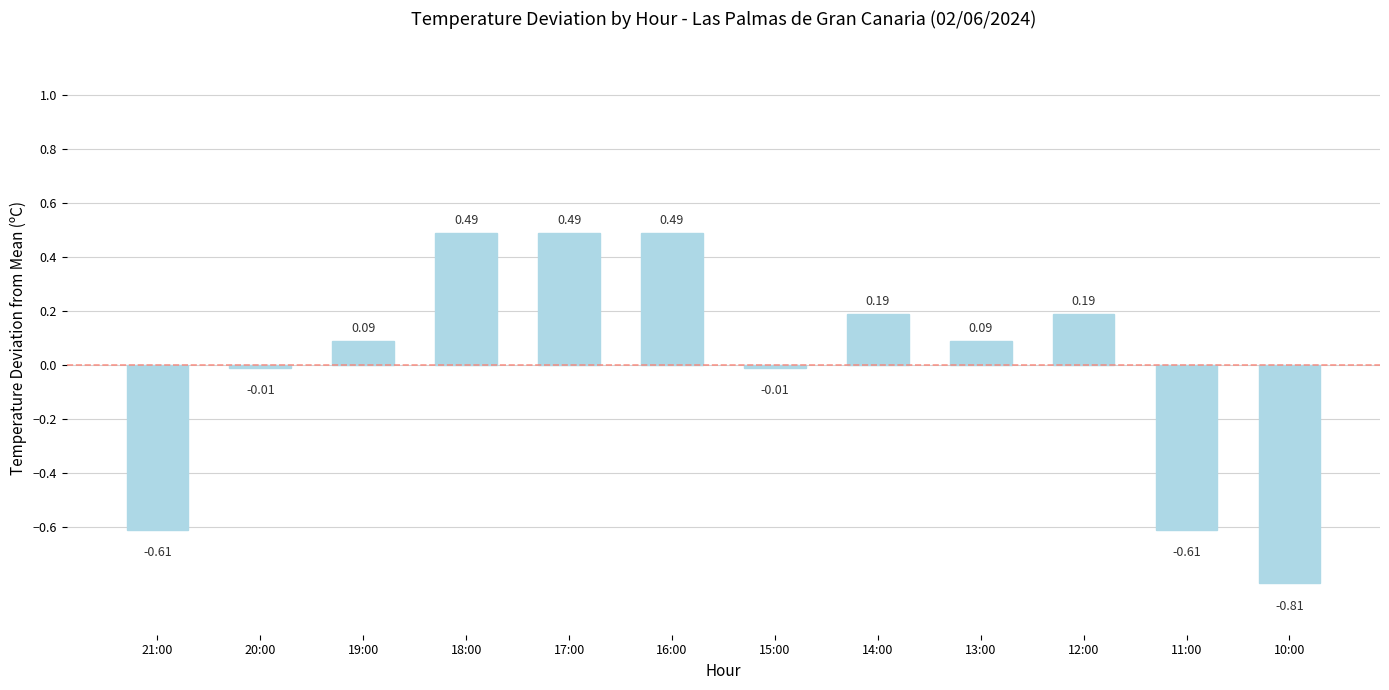

What is the change in value from 16:00 to 12:00?

-0.3